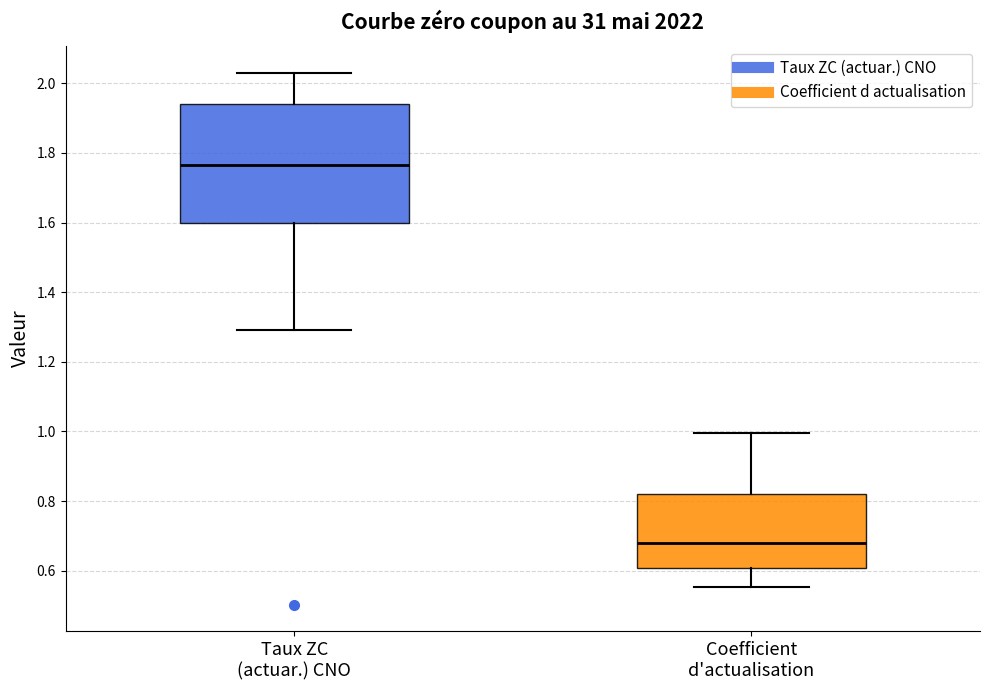

Reading left to right, transcribe this box plot: for each box, give where its median line is, the range the box spans, and where its two whiskers end, as read against the y-axis. The values are not printed on the chart, so give them approximately, as read against the axis.

Taux ZC (actuar.) CNO: median 1.76, box 1.60 to 1.94, whiskers 1.30 to 2.04
Coefficient d'actualisation: median 0.68, box 0.60 to 0.82, whiskers 0.56 to 1.00